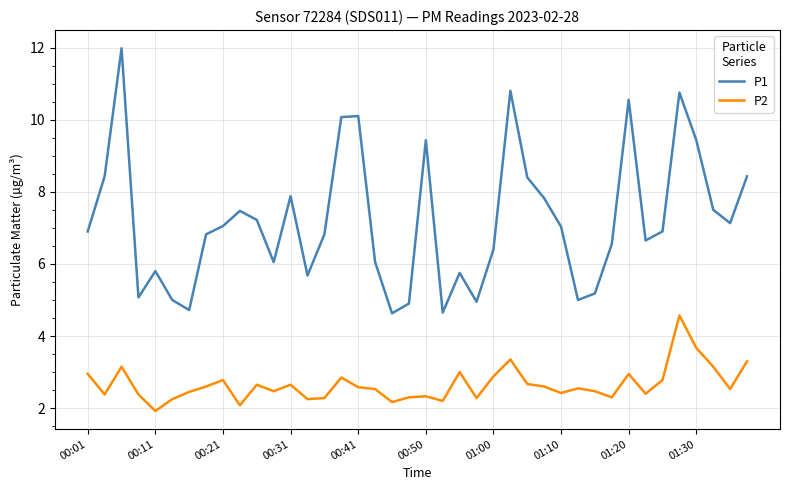

What is the minimum value shown in the chart?

1.9